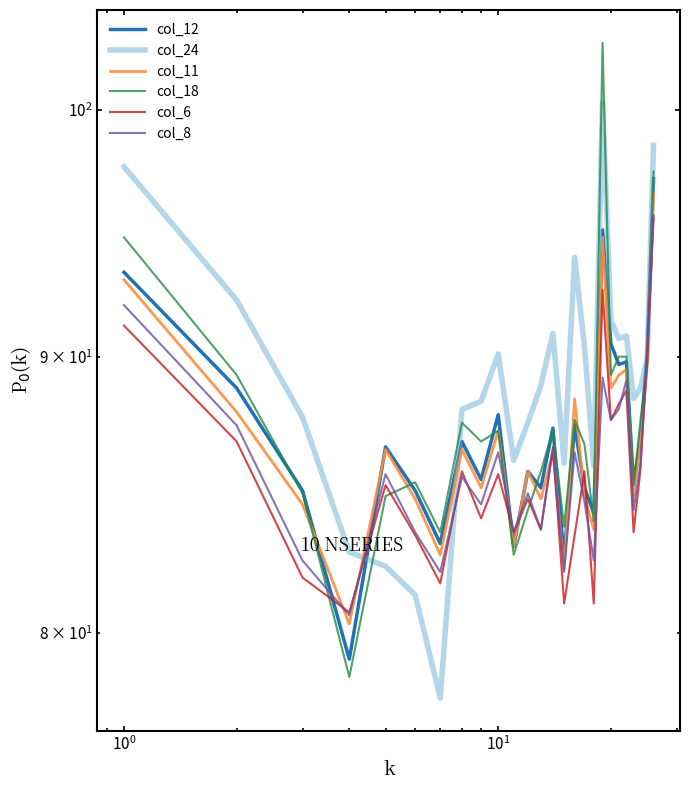

Is it true that col_24 equals 152.4 at $\mathdefault{10^{-1}}$?

False